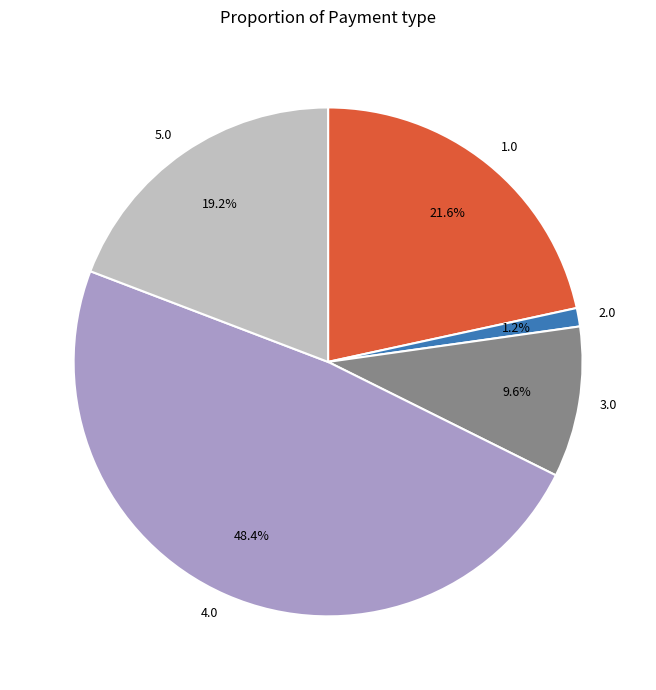

Approximately how many times larger is the value at 1.0 compared to 4.0?

0.4